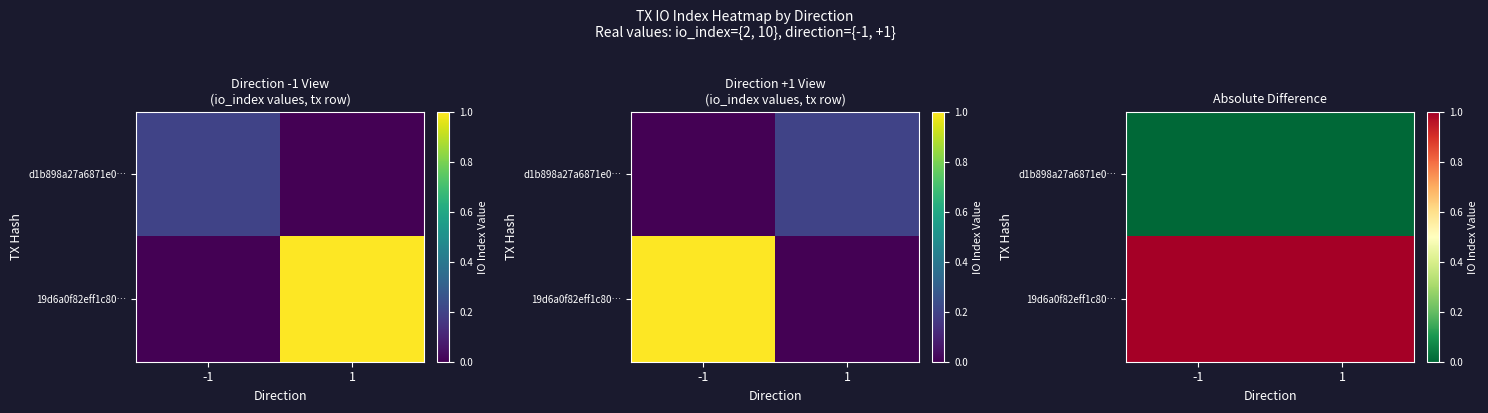

Where is d1b898a27a6871e0… nearest to the value 0?

-1